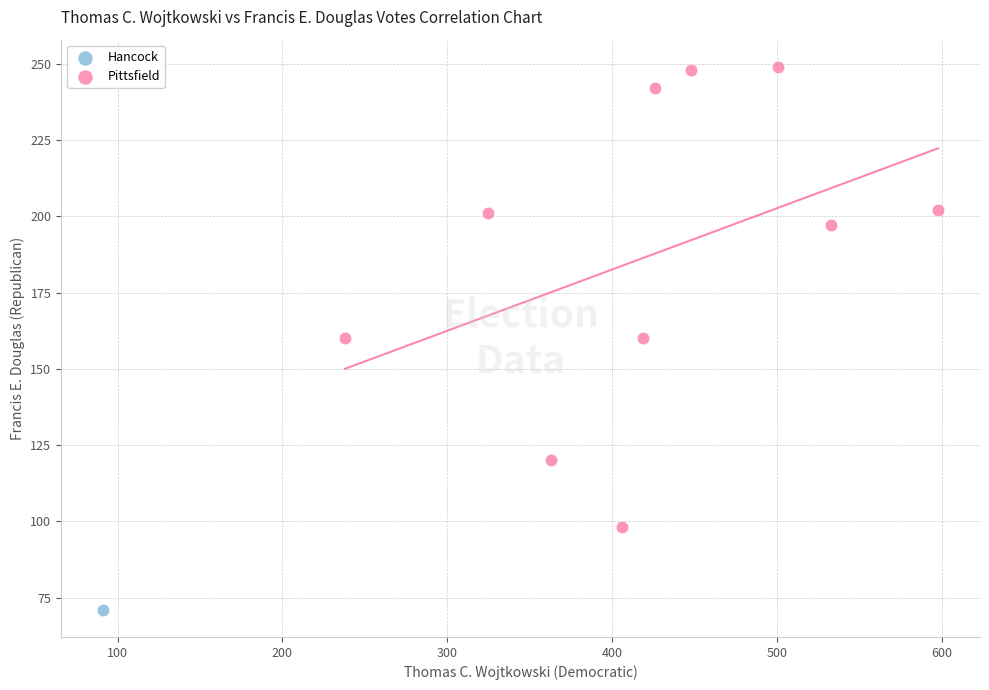

What are all the series names shown in the legend?

Hancock, Pittsfield